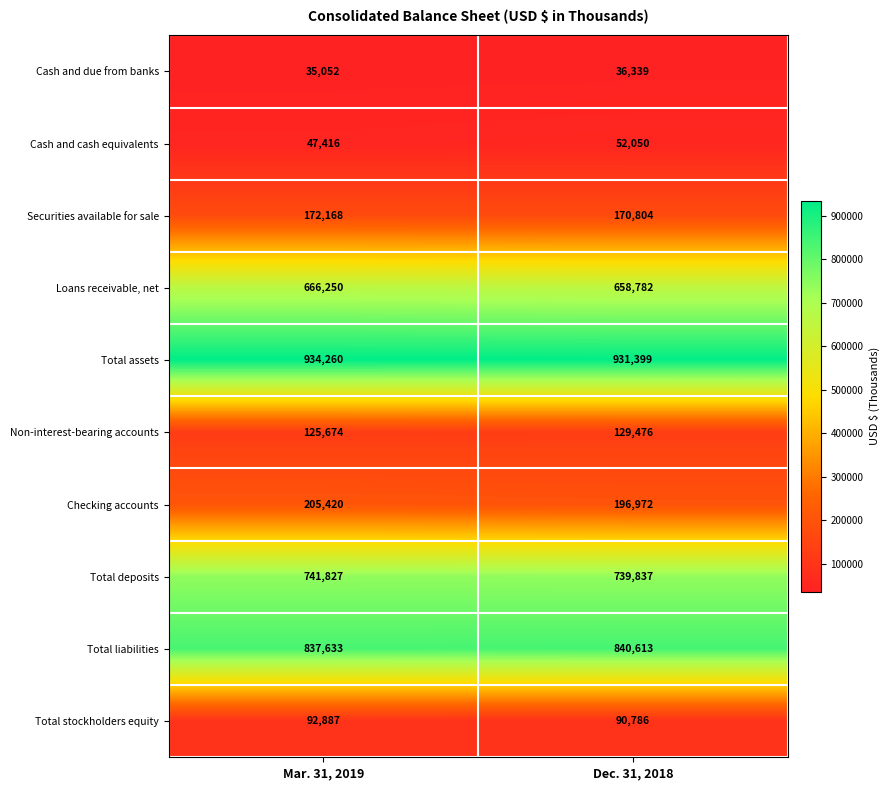

The Securities available for sale series shows 172168 at Mar. 31, 2019. True or false?

True